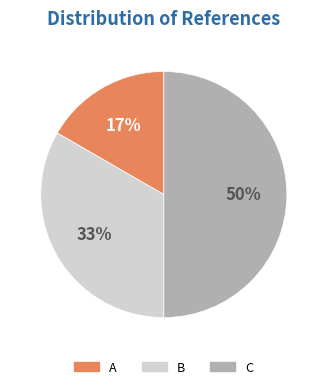

Is it true that B is 33% of the pie?

True